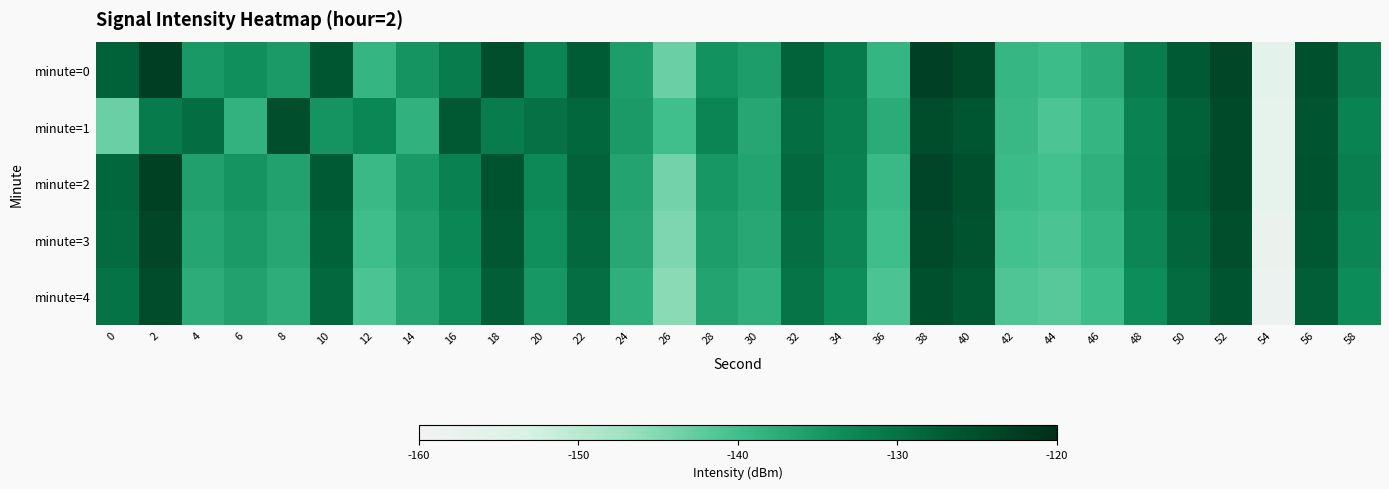

At which category is the sum across all series the highest?

38